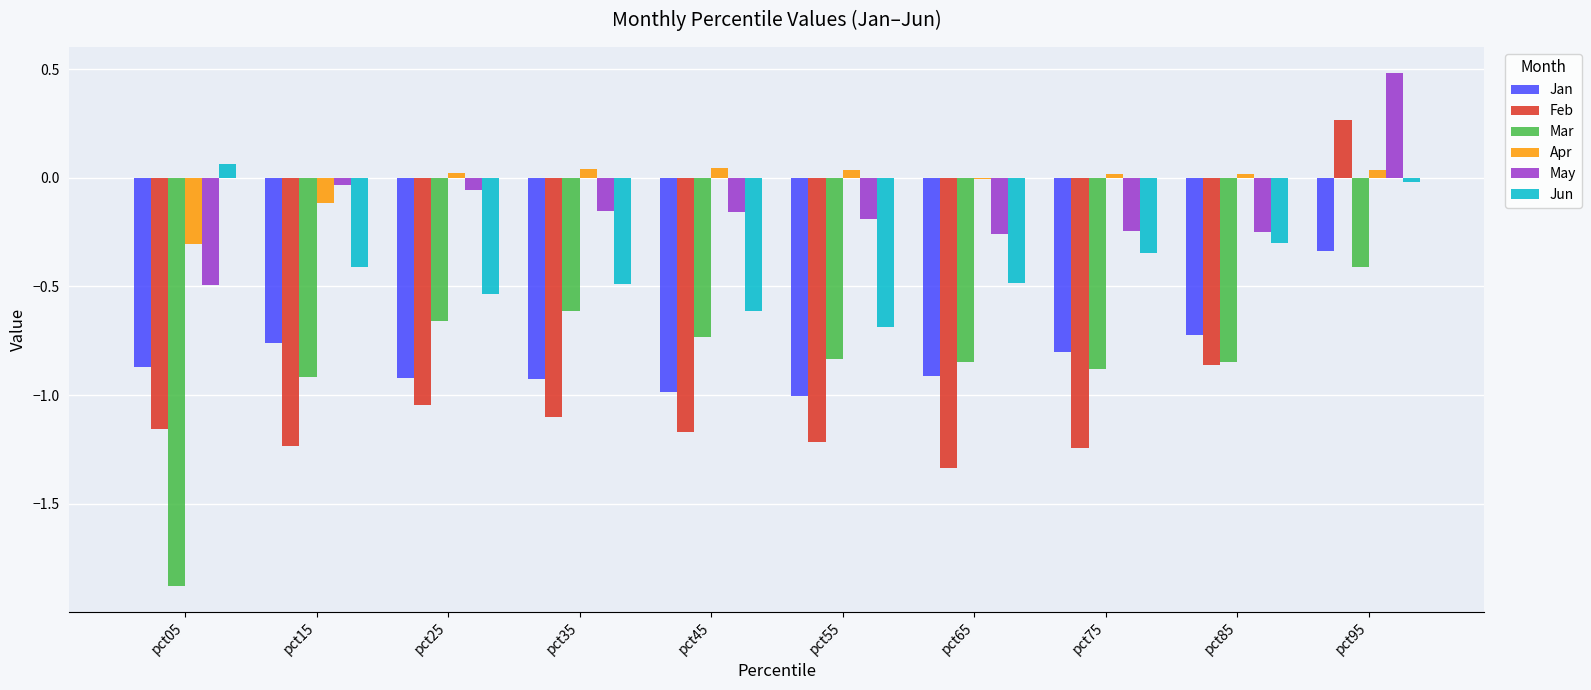

Is the value of Apr at pct45 greater than the value of Feb at pct55?

Yes